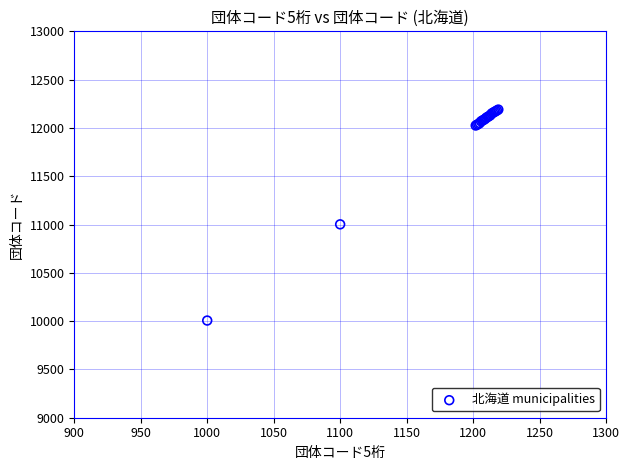

What Y value in the scatter plot is closest to 11098?

11002